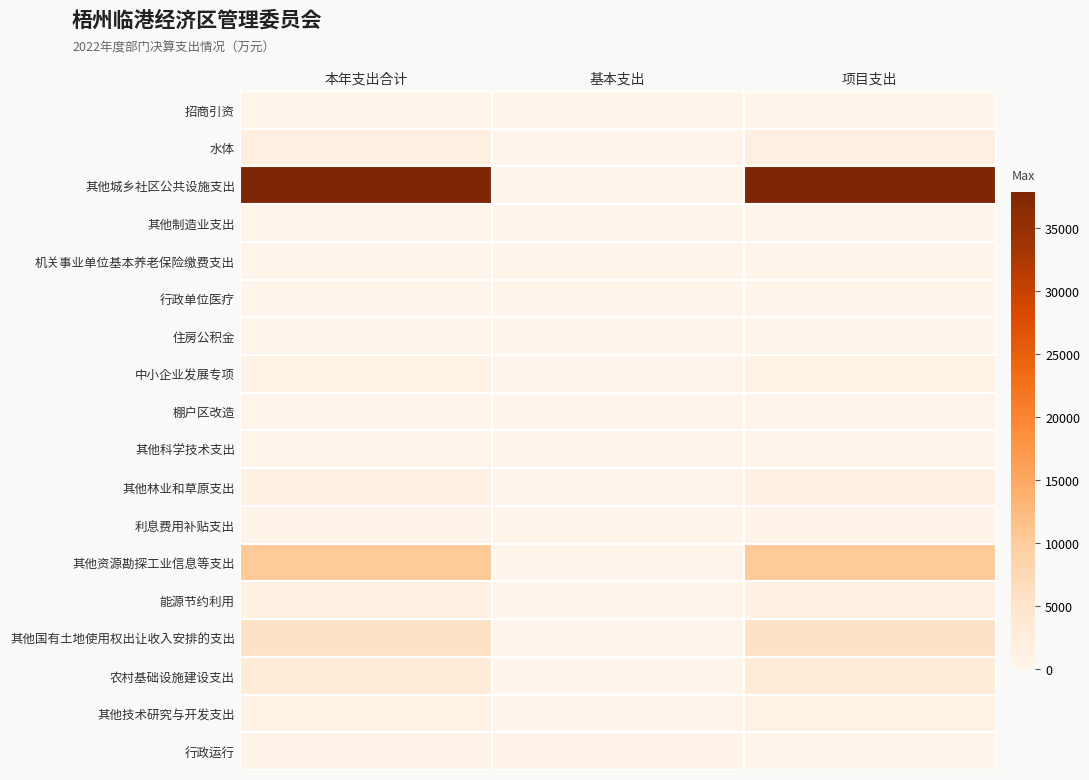

Between 本年支出合计 and 基本支出, which series saw the biggest shift?

其他城乡社区公共设施支出